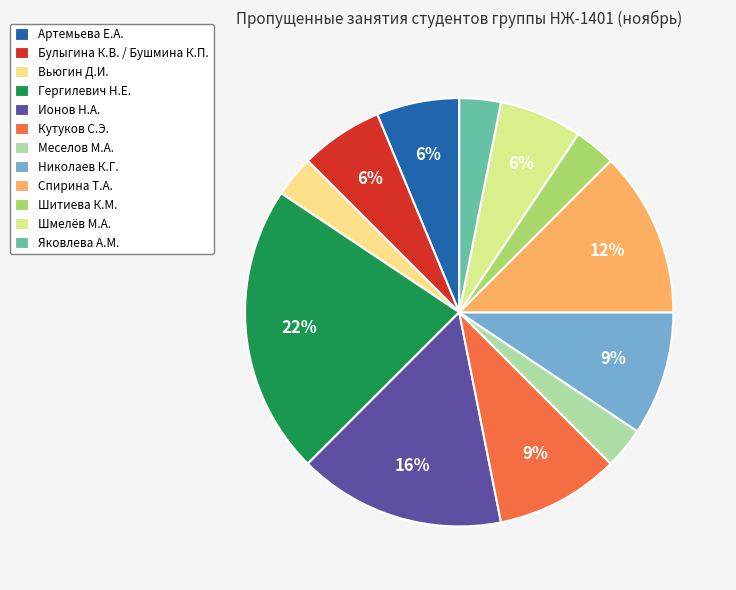

How many segments does this pie chart have?

12